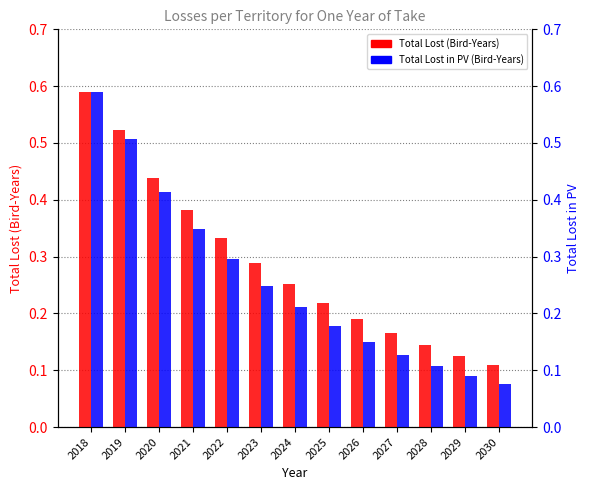

What is the average value of the Total Lost in PV (Bird-Years) series?

0.3